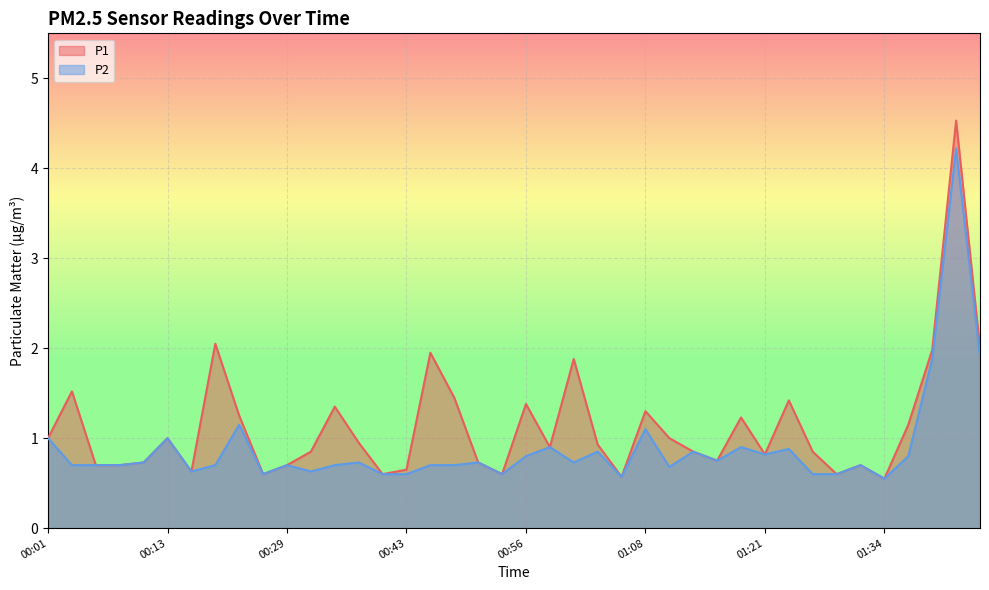

The P1 series shows 7.0 at 01:41. True or false?

False